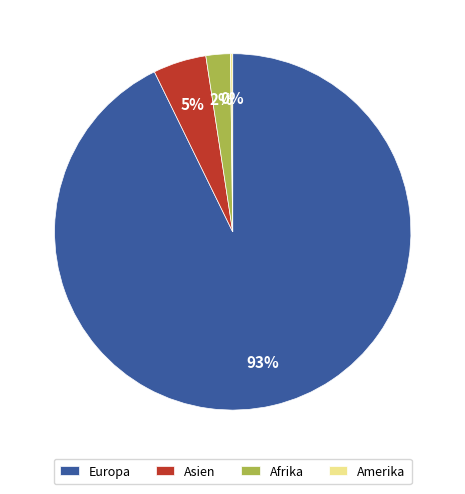

Is it true that Afrika is 2% of the pie?

True